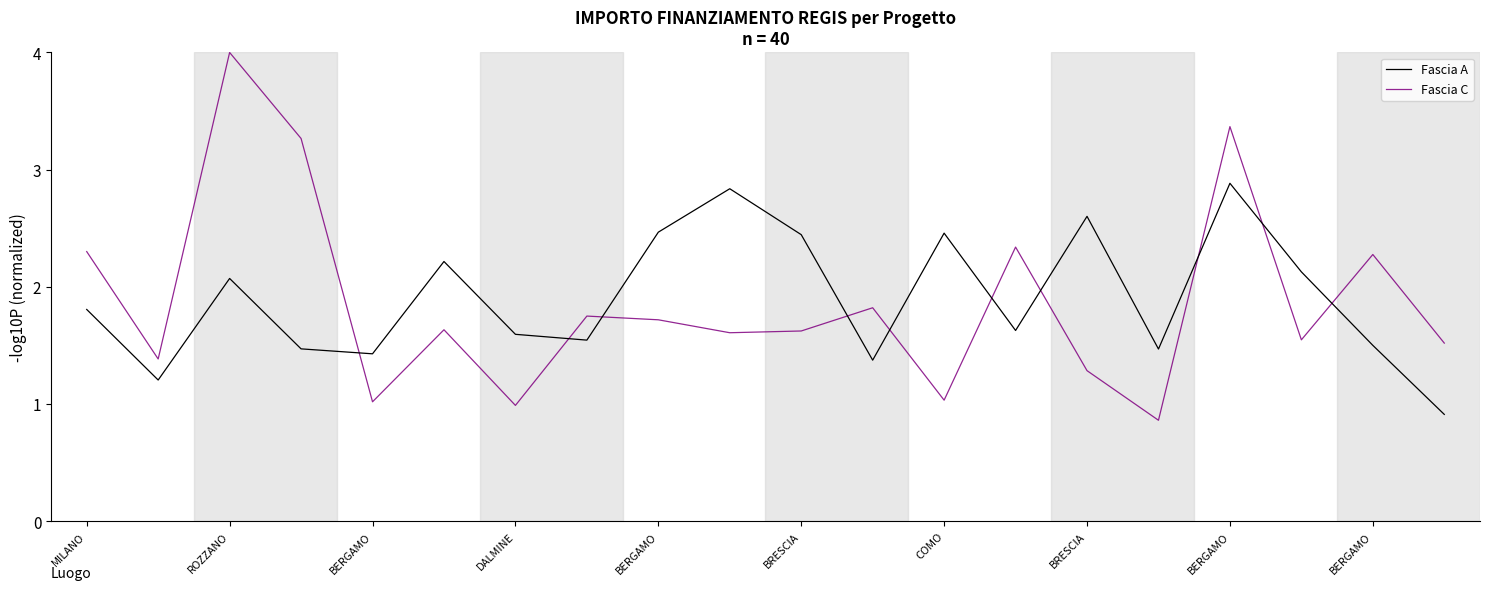

What is the highest value of the Fascia C series?

4.0